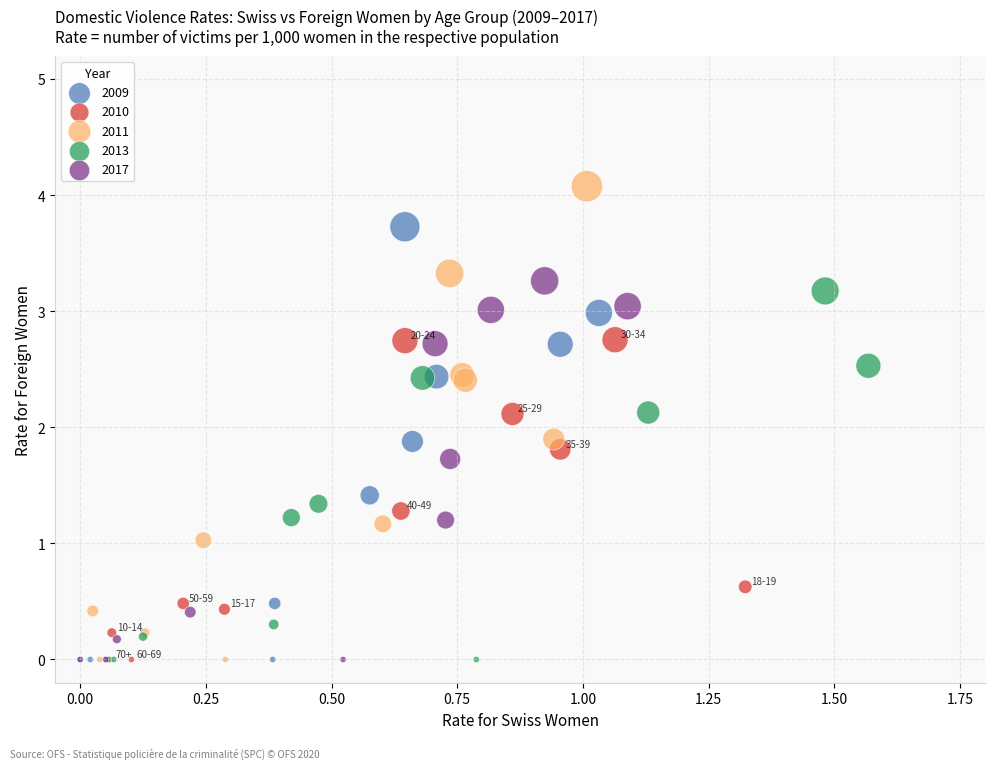

Which series reaches the maximum Y coordinate?

2011